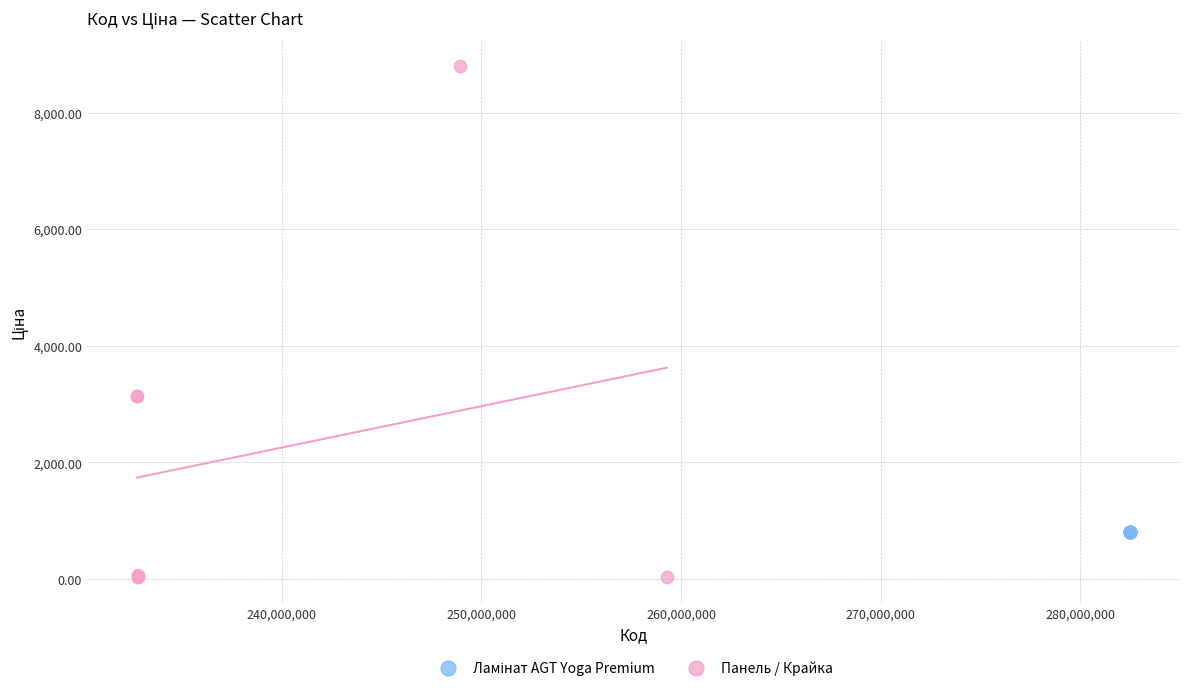

Which series reaches the maximum Y coordinate?

Панель / Крайка